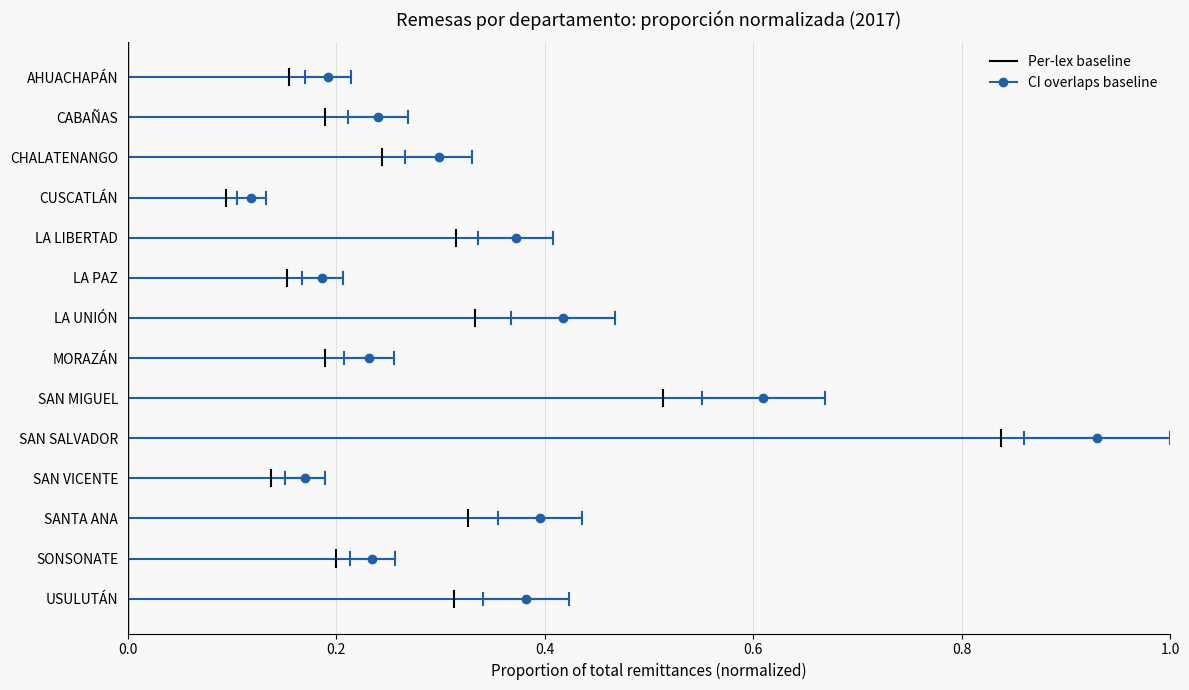

Rank the series at 0.0 from lowest to highest value.

Per-lex baseline, CI overlaps baseline